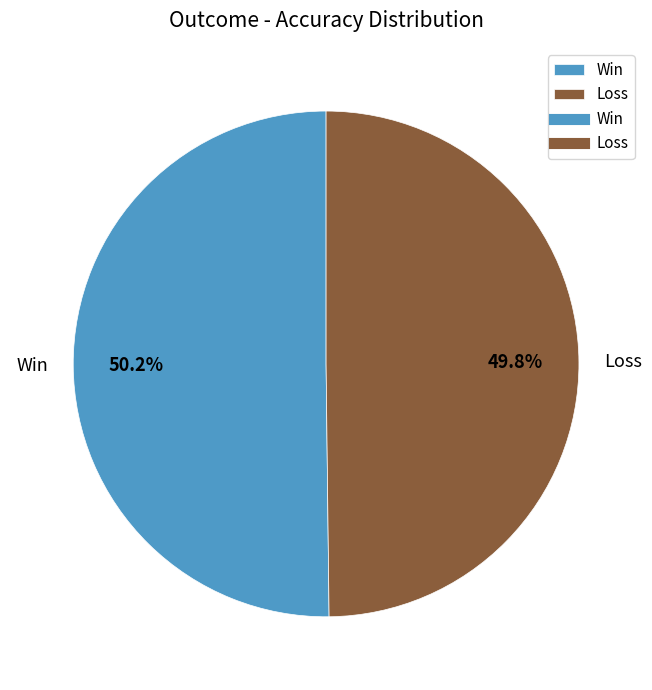

How many slices are in this pie chart?

2